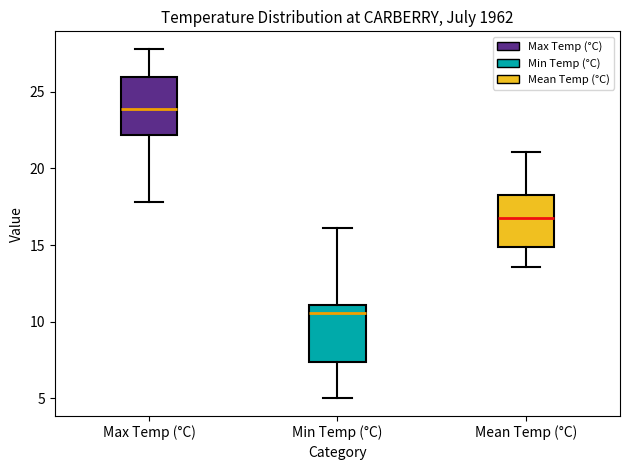

Where is the lower edge of the box for Mean Temp (°C) on the y-axis? The values are not printed on the chart, so give them approximately, as read against the axis.

15.0